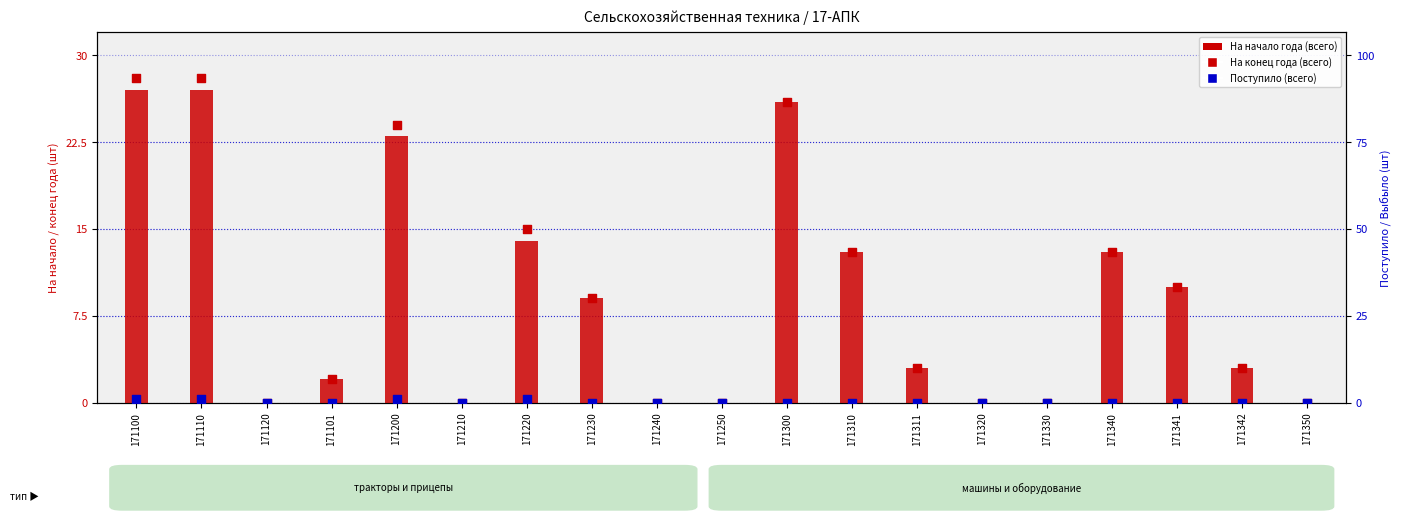

Which series has the largest Y range (max minus min)?

На конец года (всего)